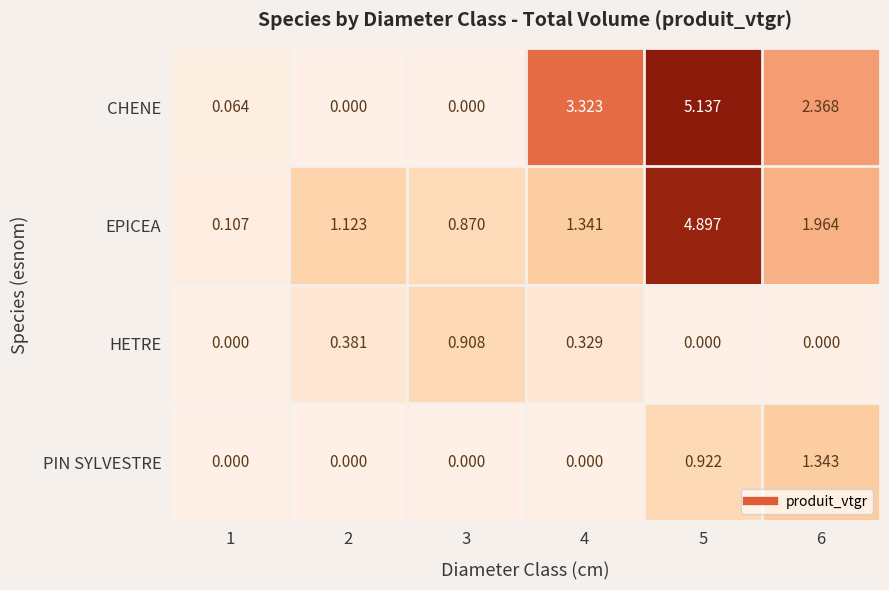

Which series changed the most between 5 and 6?

EPICEA